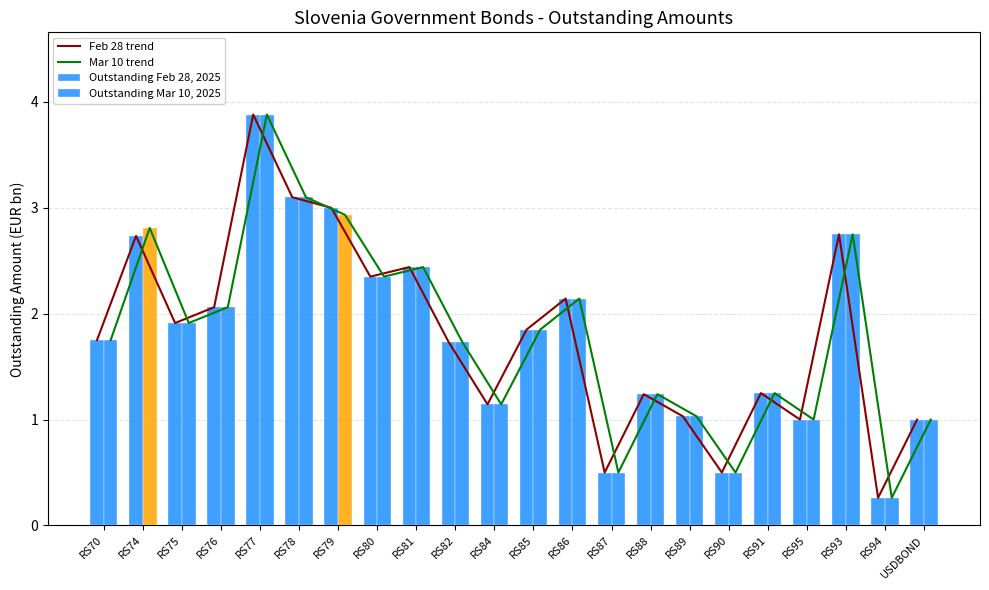

Is the value of Feb 28 trend at RS89 greater than the value of Outstanding Mar 10, 2025 at RS86?

No